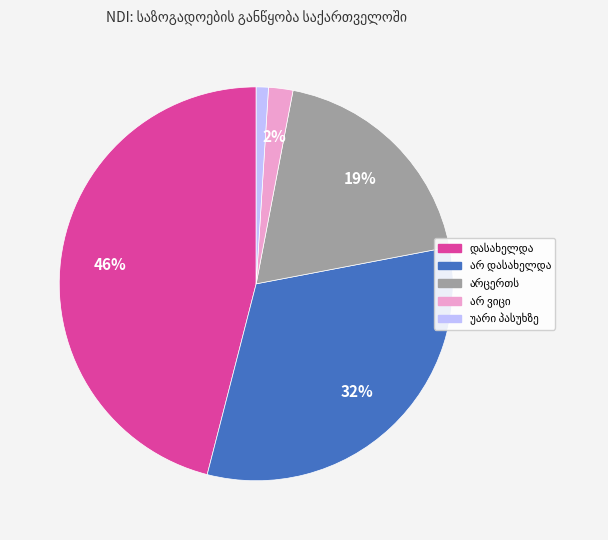

To the nearest percent, what is the difference between the largest and smallest slice percentages?

45%